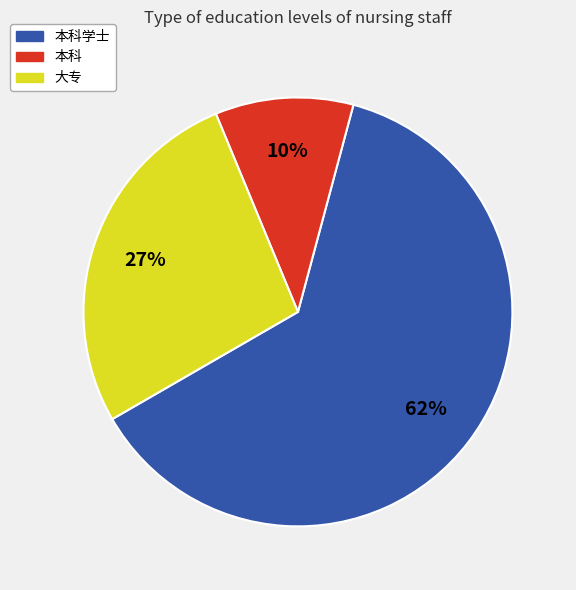

To the nearest percent, what is the average slice percentage?

33%